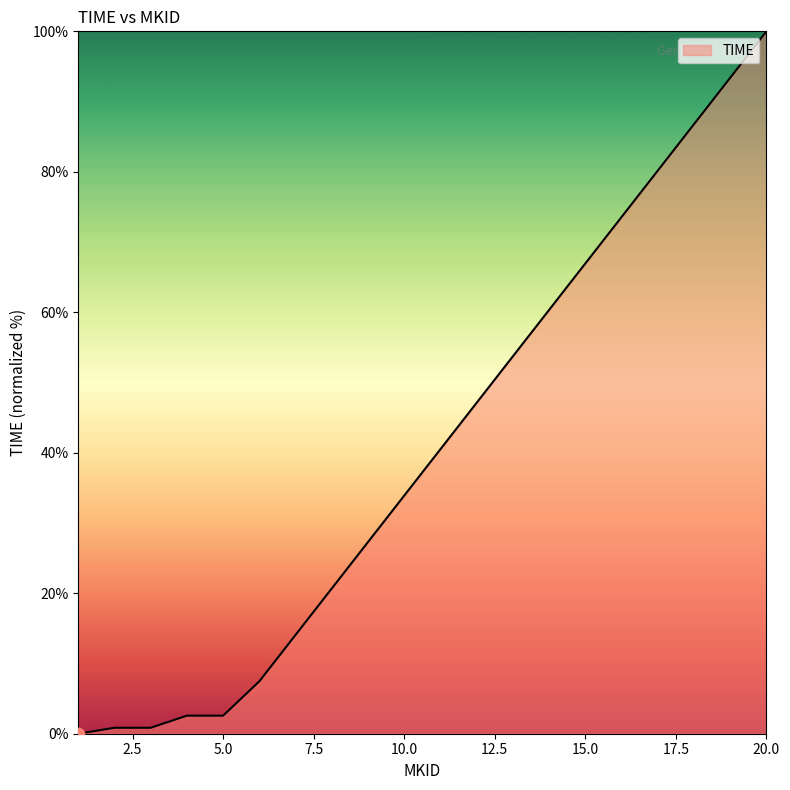

What is the difference between the maximum and minimum values?

100.0